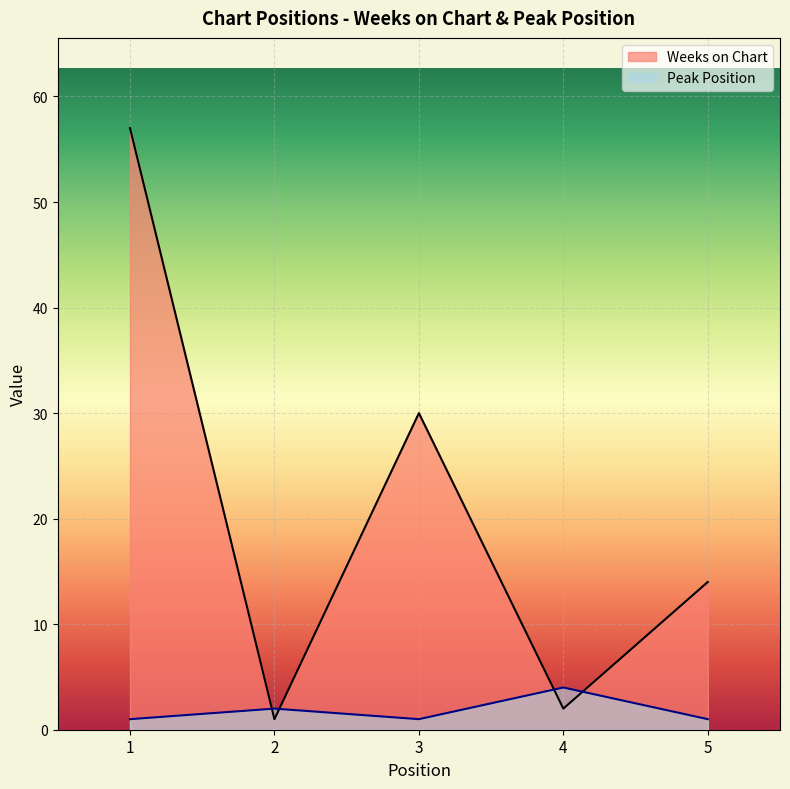

The Peak Position series shows 1 at 5. True or false?

False